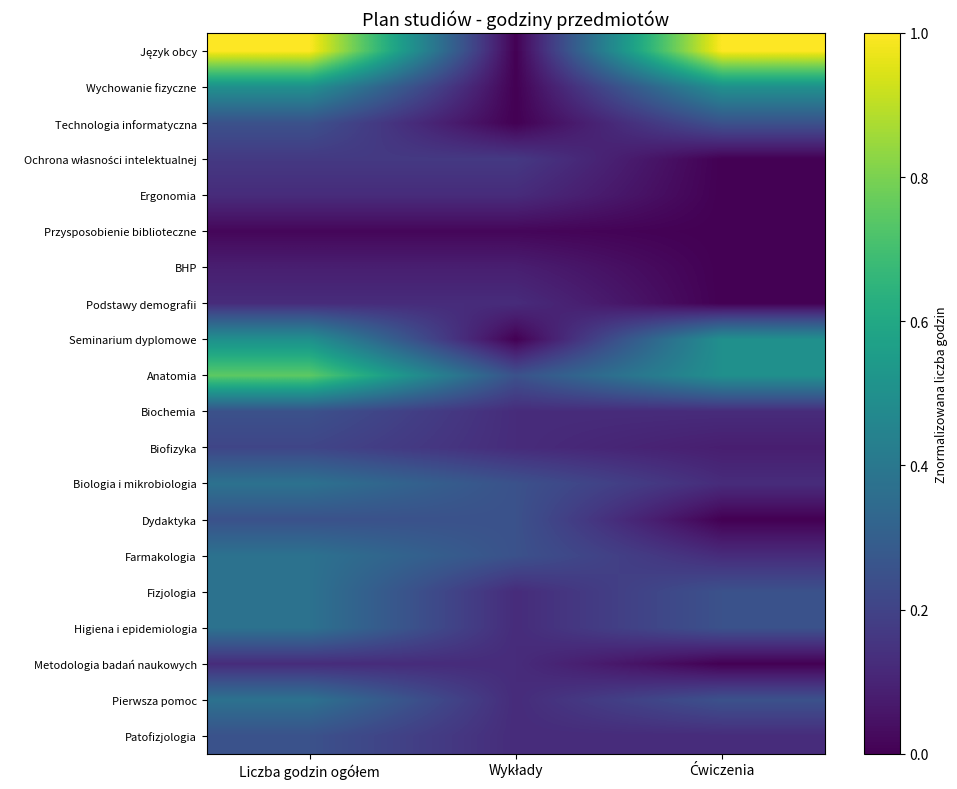

Which series changed the most between Liczba godzin ogółem and Wykłady?

Język obcy